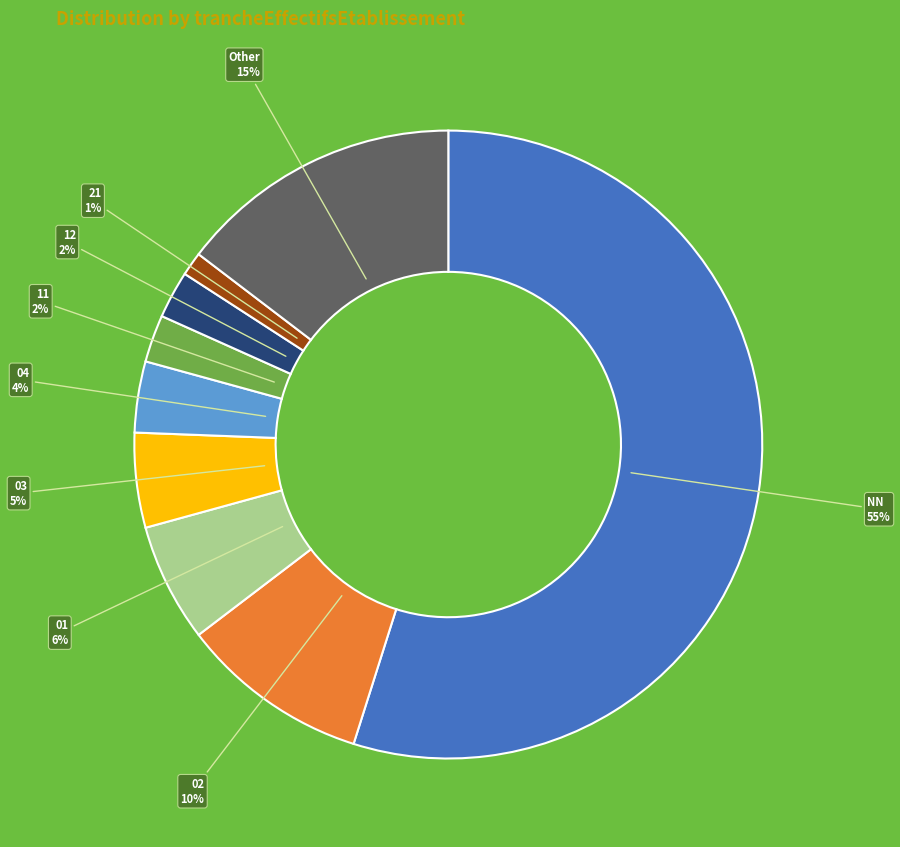

To the nearest percent, what is the average slice percentage?

11%